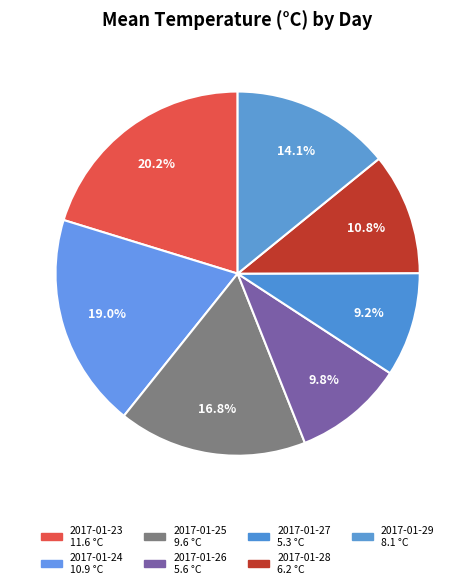

Is it true that 2017-01-24 is 9% of the pie?

False